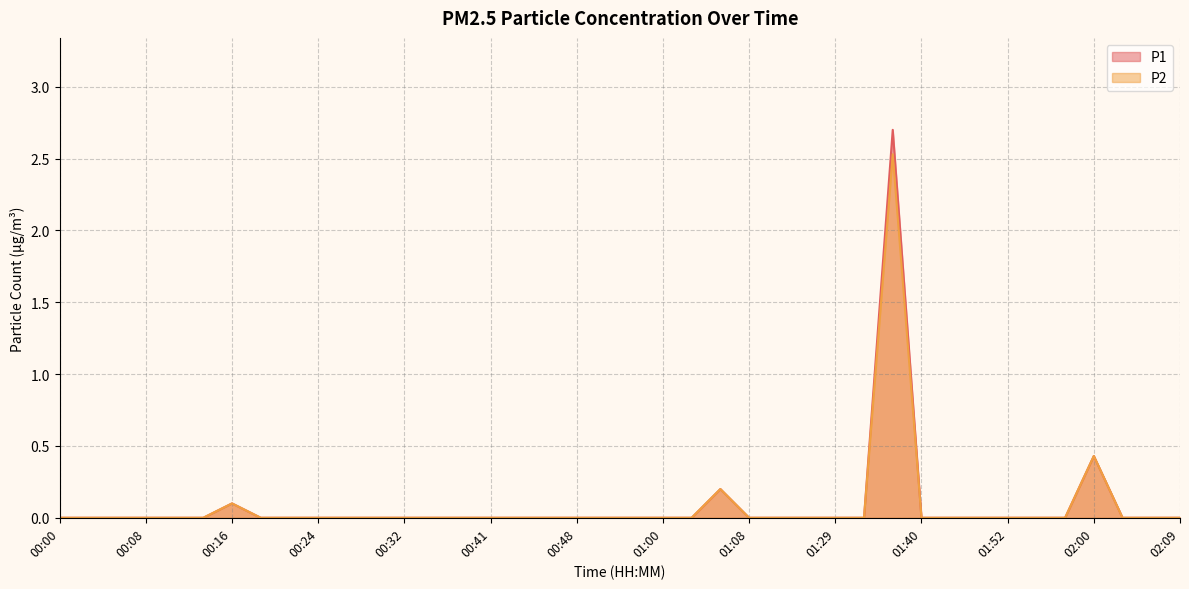

What position from the left is 01:43?

32